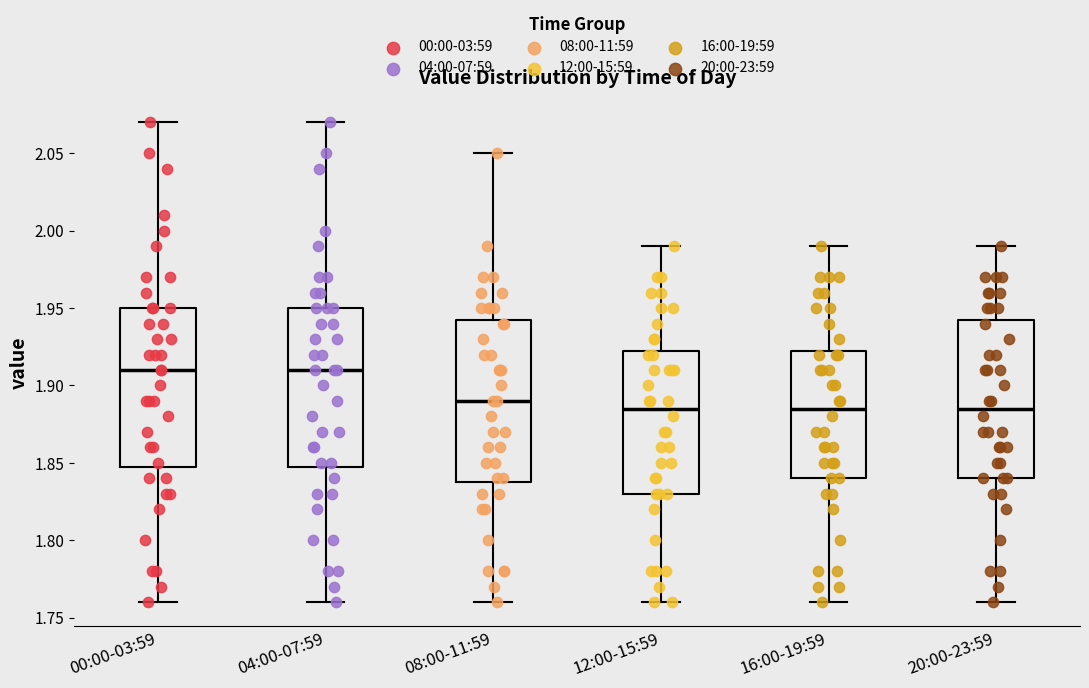

Reading left to right, transcribe this box plot: for each box, give where its median line is, the range the box spans, and where its two whiskers end, as read against the y-axis. The values are not printed on the chart, so give them approximately, as read against the axis.

00:00-03:59: median 1.910, box 1.850 to 1.950, whiskers 1.760 to 2.070
04:00-07:59: median 1.910, box 1.850 to 1.950, whiskers 1.760 to 2.070
08:00-11:59: median 1.890, box 1.840 to 1.945, whiskers 1.760 to 2.050
12:00-15:59: median 1.885, box 1.830 to 1.925, whiskers 1.760 to 1.990
16:00-19:59: median 1.885, box 1.840 to 1.925, whiskers 1.760 to 1.990
20:00-23:59: median 1.885, box 1.840 to 1.945, whiskers 1.760 to 1.990